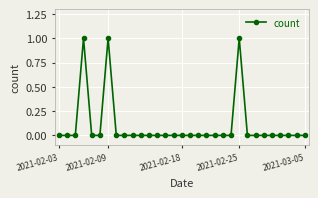

What is the sum of all values?

3